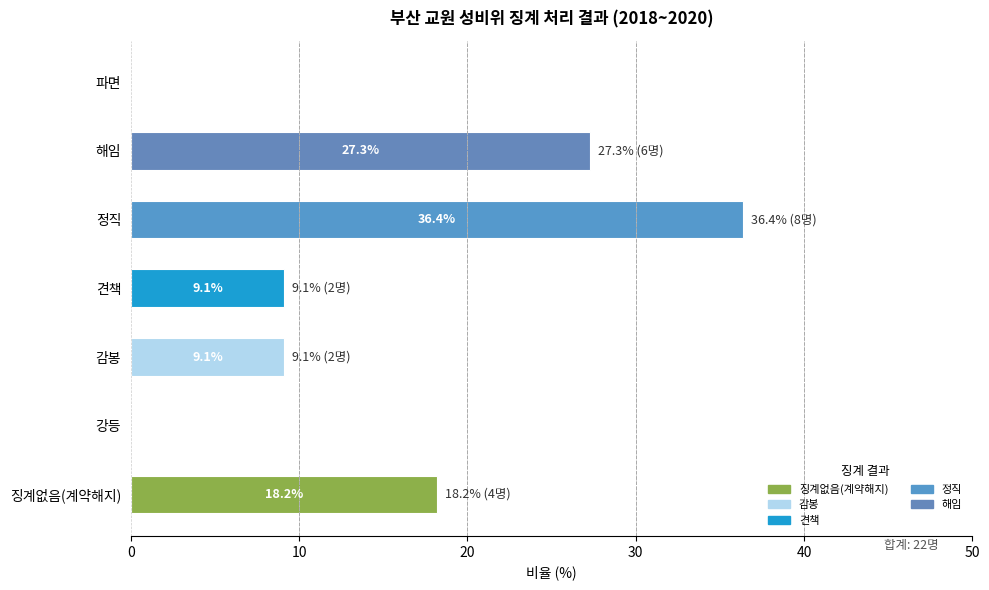

How many values are above zero?

5